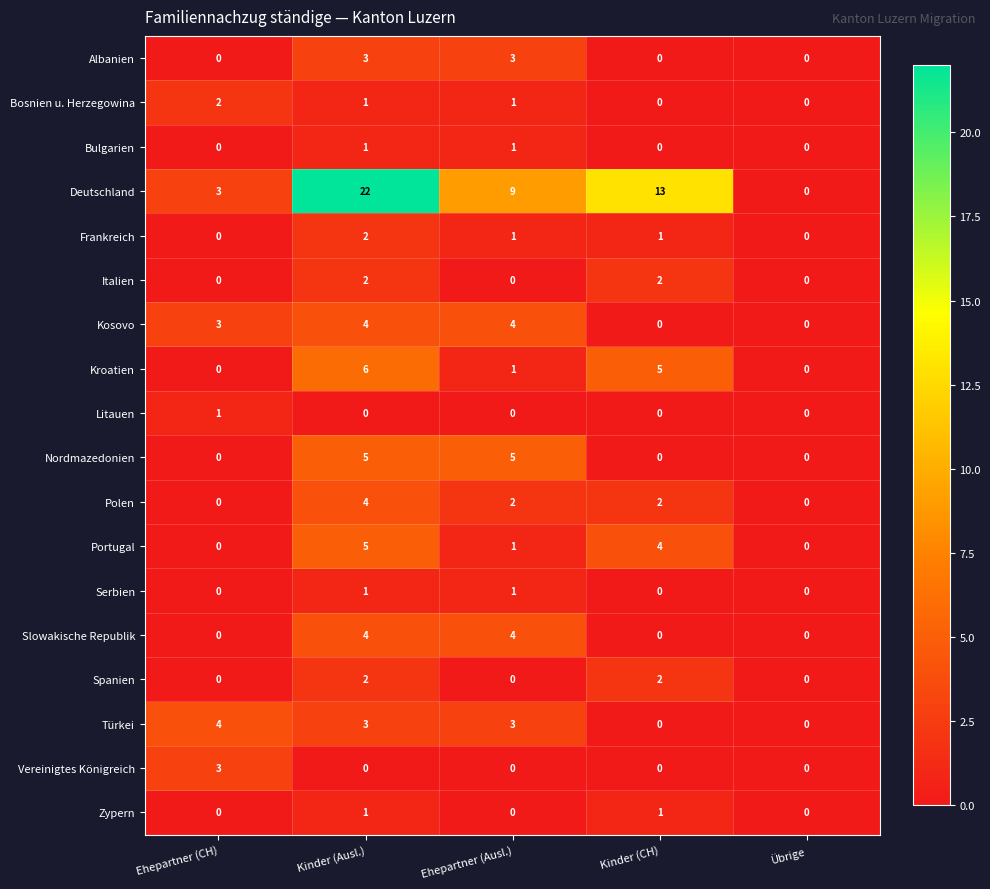

What is the difference between the highest and lowest values at Kinder (CH)?

13